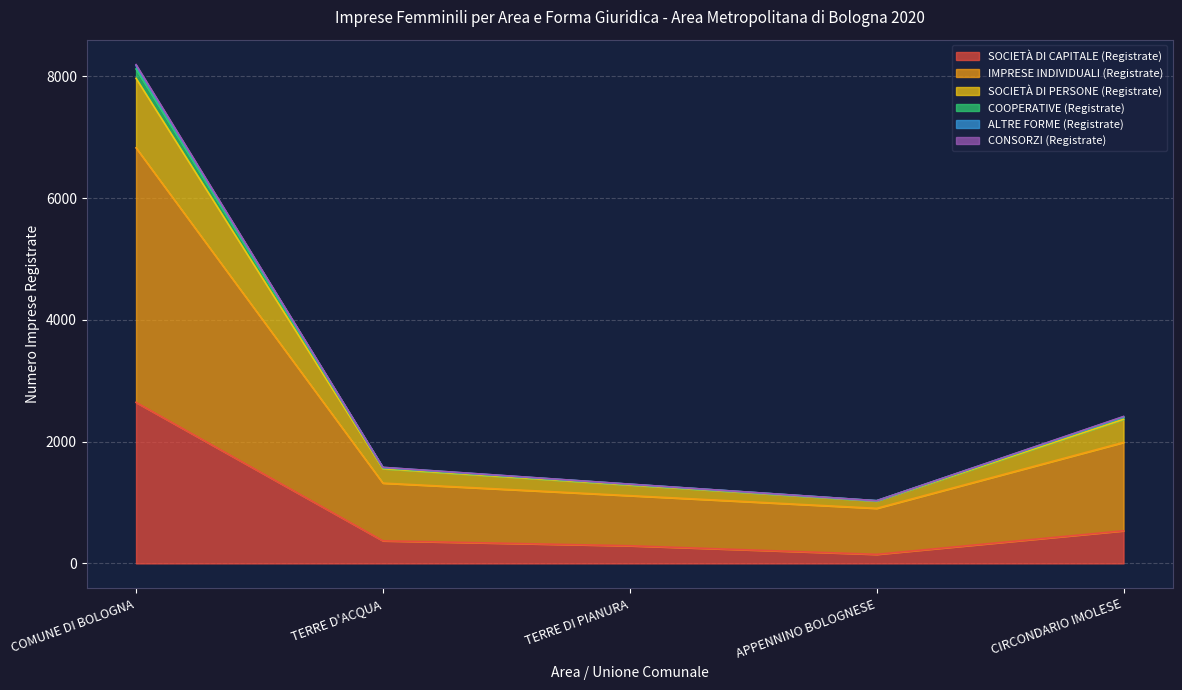

At which category is the sum across all series the highest?

COMUNE DI BOLOGNA